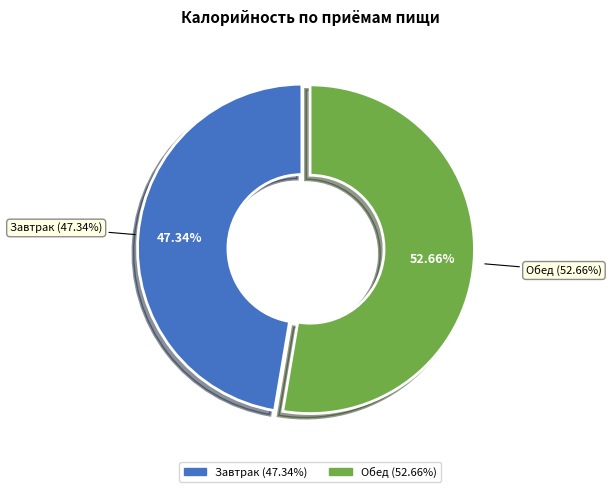

What is the change in value from Завтрак to Обед?

+102.2